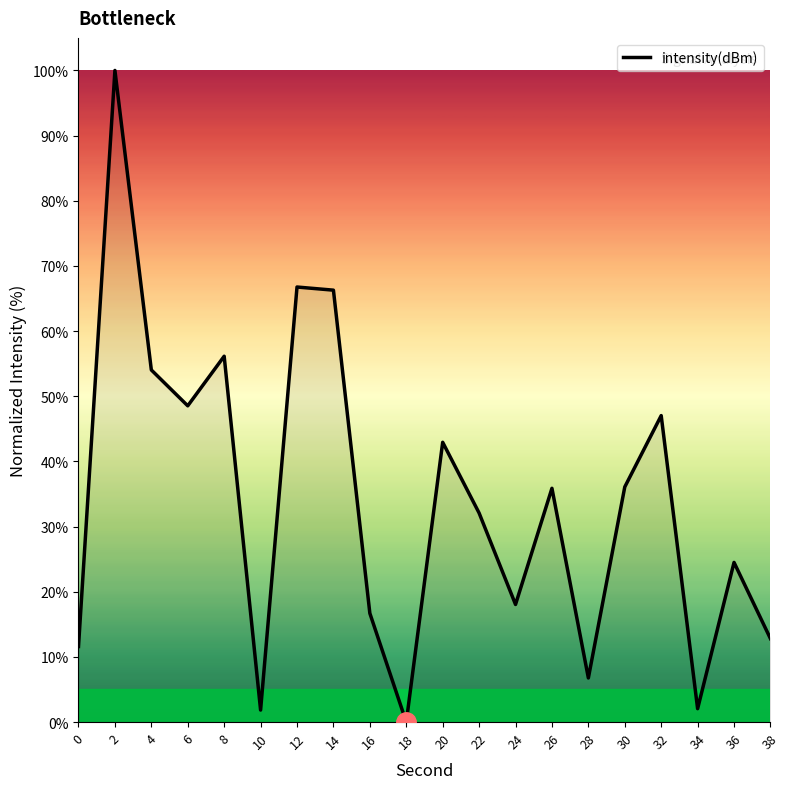

Is this an area chart (filled region under the line)?

No